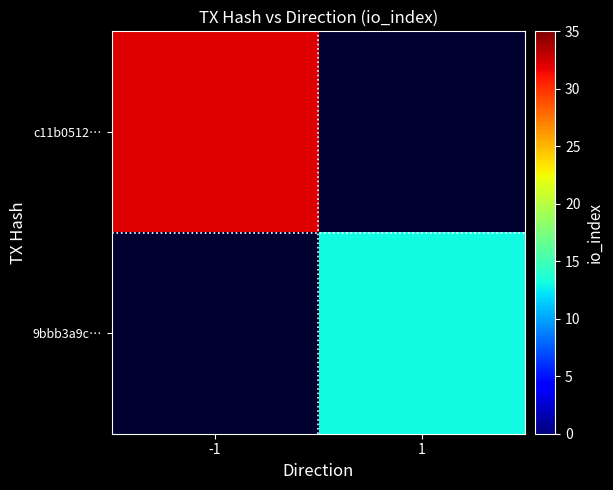

Is it true that c11b0512… equals 32.0 at -1?

True